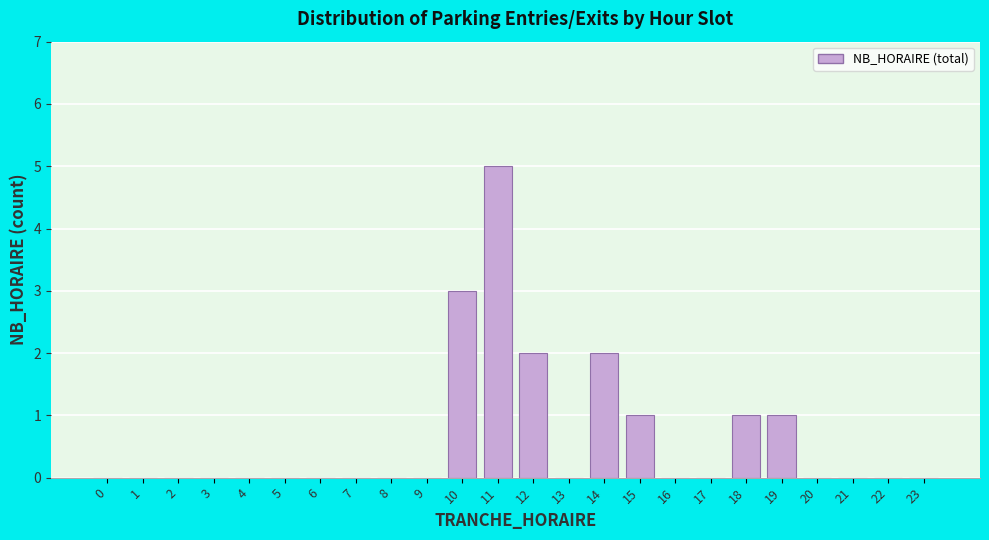

Reading right to left, extract all data points from this chart.

23=0	22=0	21=0	20=0	19=1	18=1	17=0	16=0	15=1	14=2	13=0	12=2	11=5	10=3	9=0	8=0	7=0	6=0	5=0	4=0	3=0	2=0	1=0	0=0